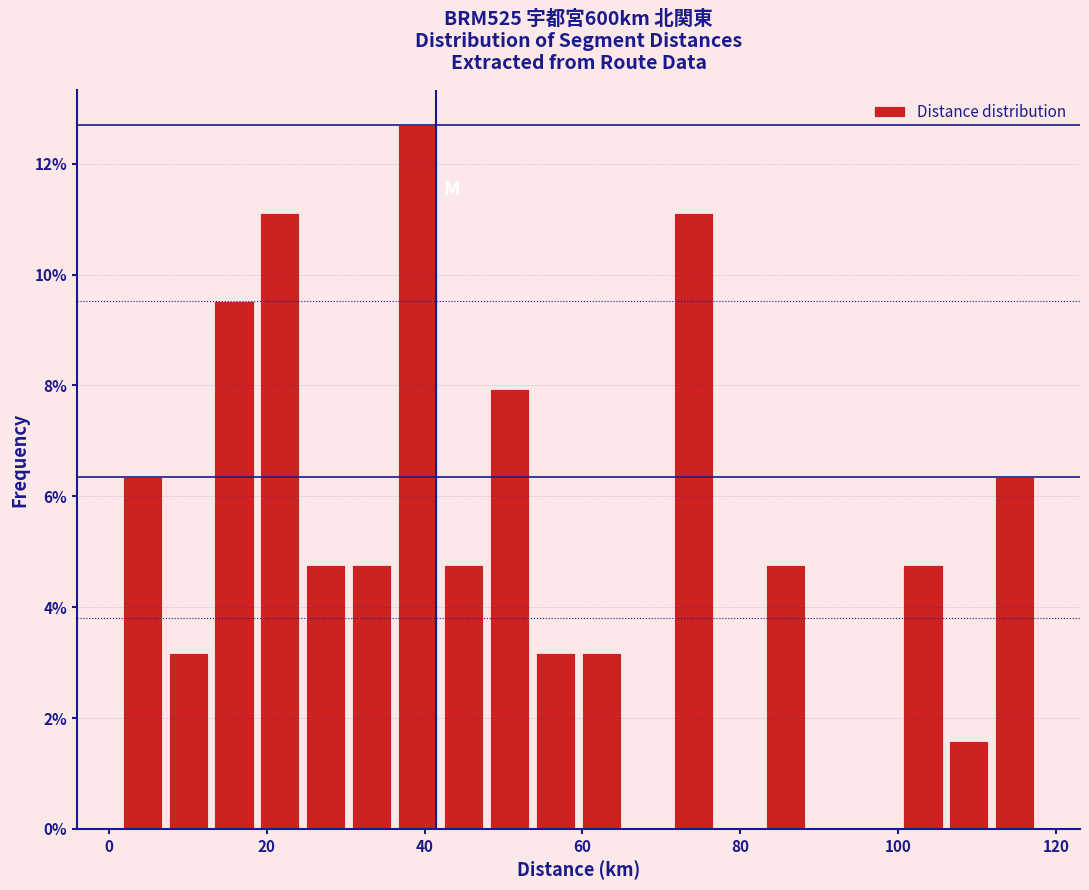

Read against the x-axis, roughly where is the centre of the tallest bar?

40